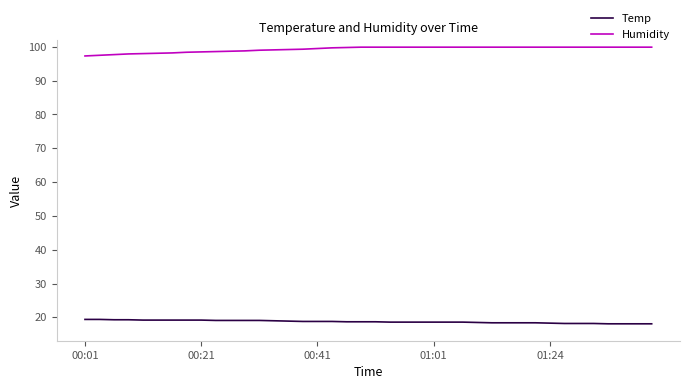

What are all the series names shown in the legend?

Temp, Humidity